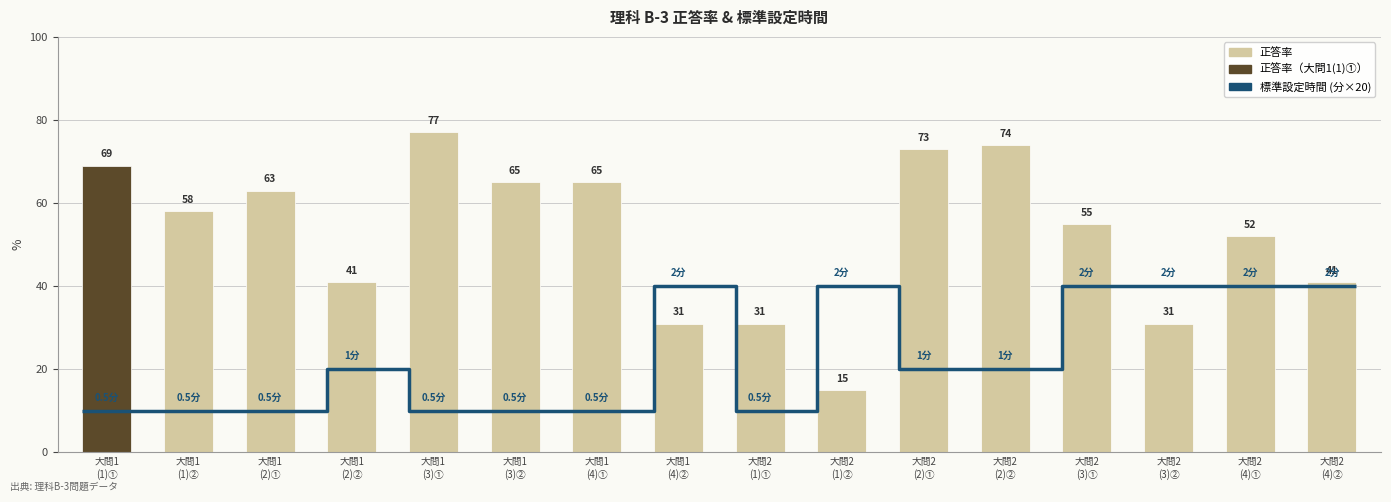

True or false: the data shows 42 at 大問2 (2)①.

False